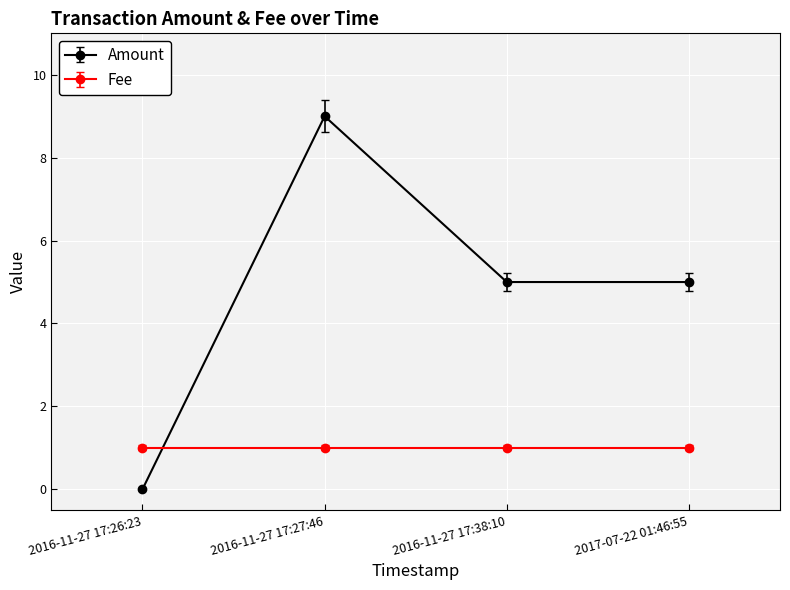

What is the label of the 1st point from the right?

2017-07-22 01:46:55